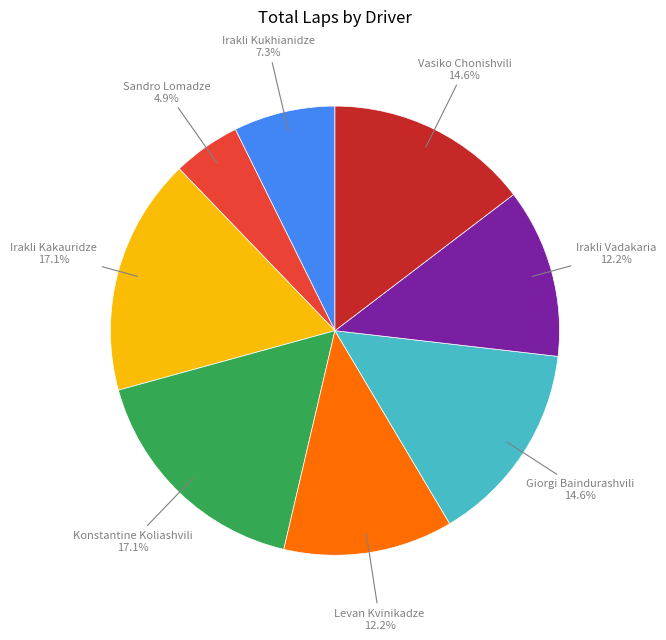

Does any single category account for the majority?

No